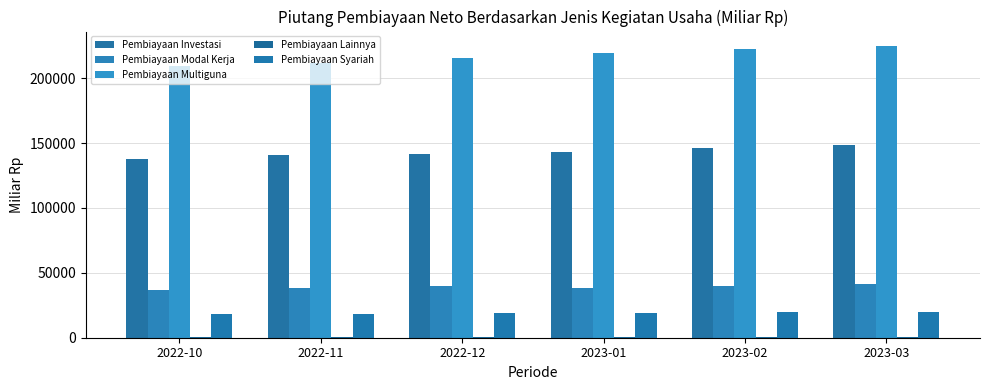

Count the number of data series in this chart.

5